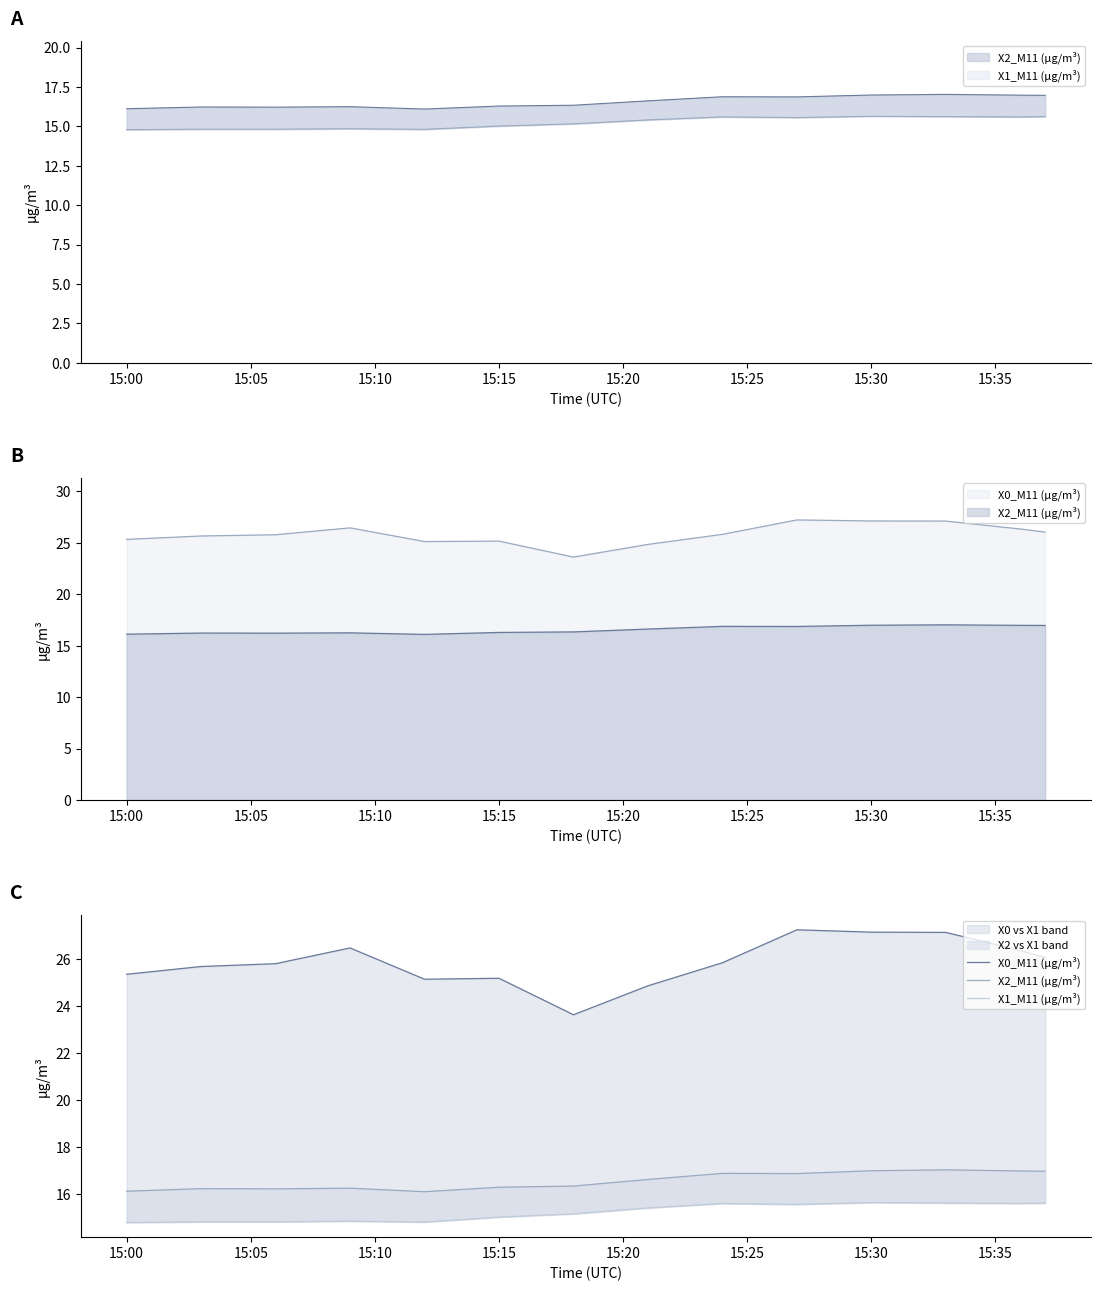

Which series has the largest range (max minus min)?

X0_M11 (μg/m³)